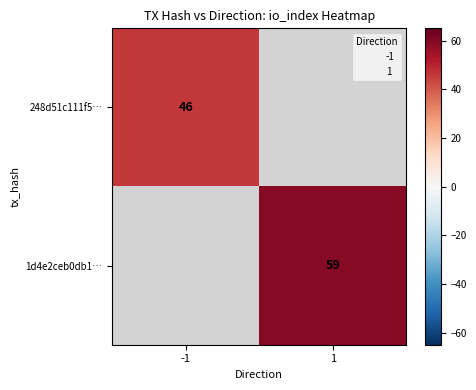

Is the value of 1d4e2ceb0db1… at -1 greater than the value of 248d51c111f5… at 1?

No